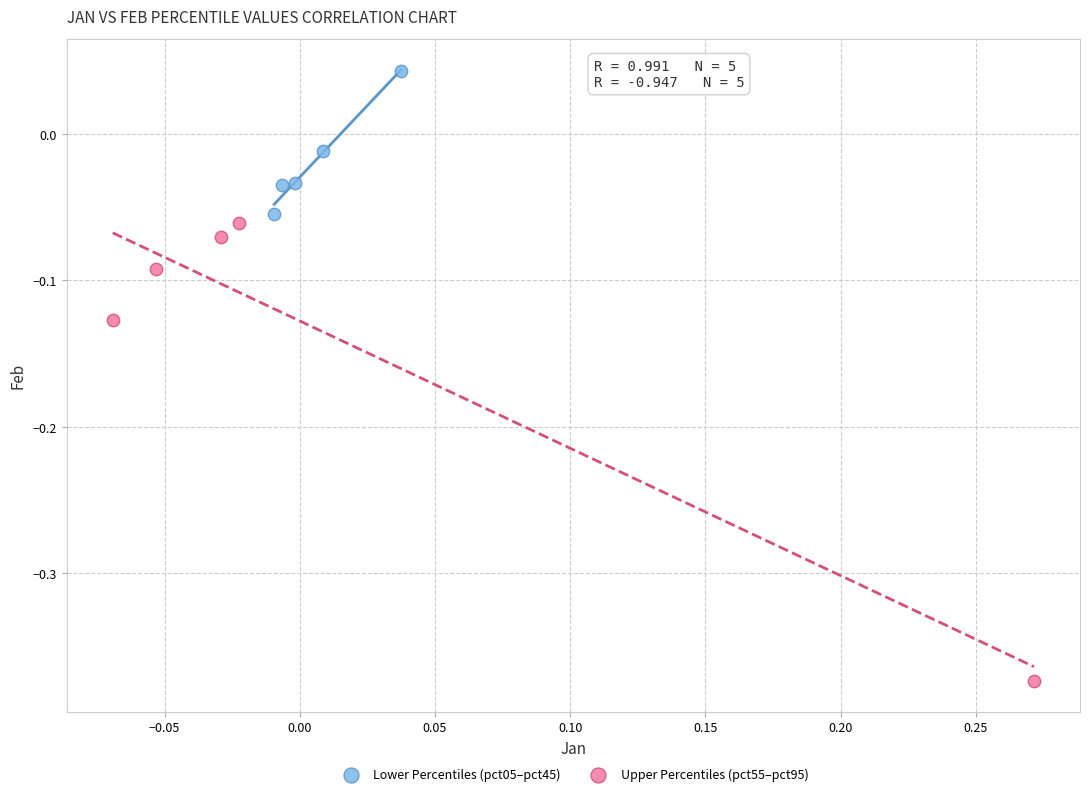

What are all the series names shown in the legend?

Lower Percentiles (pct05–pct45), Upper Percentiles (pct55–pct95)